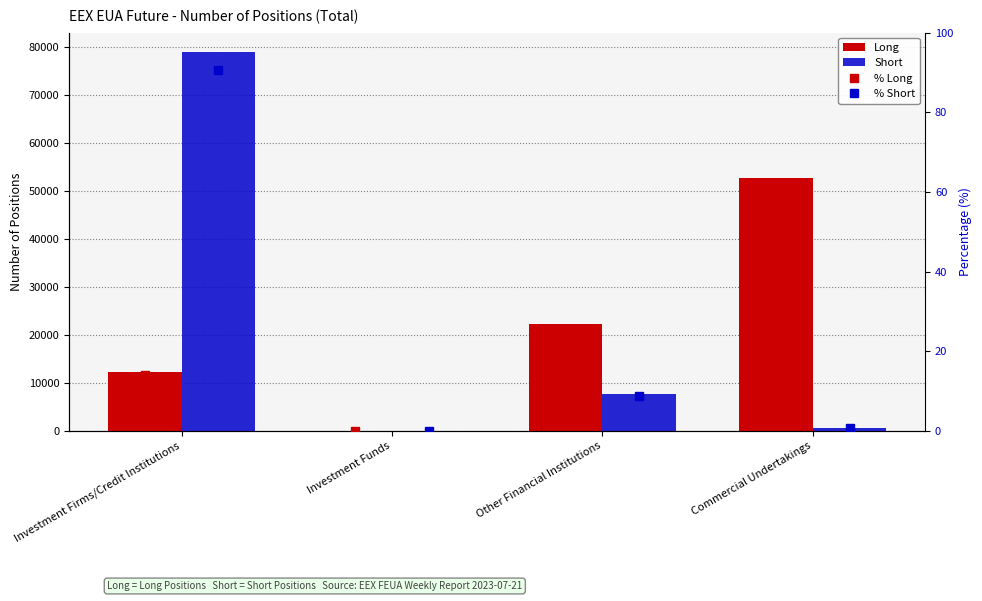

Is the value of Short at Other Financial Institutions greater than the value of % Short at Investment Funds?

Yes